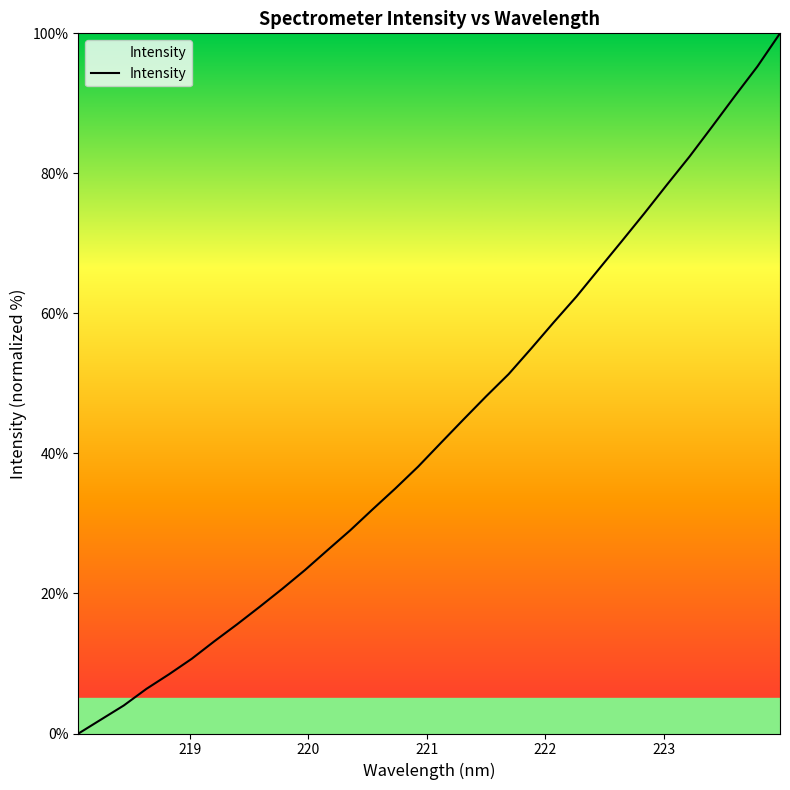

What is the average value?

43.4